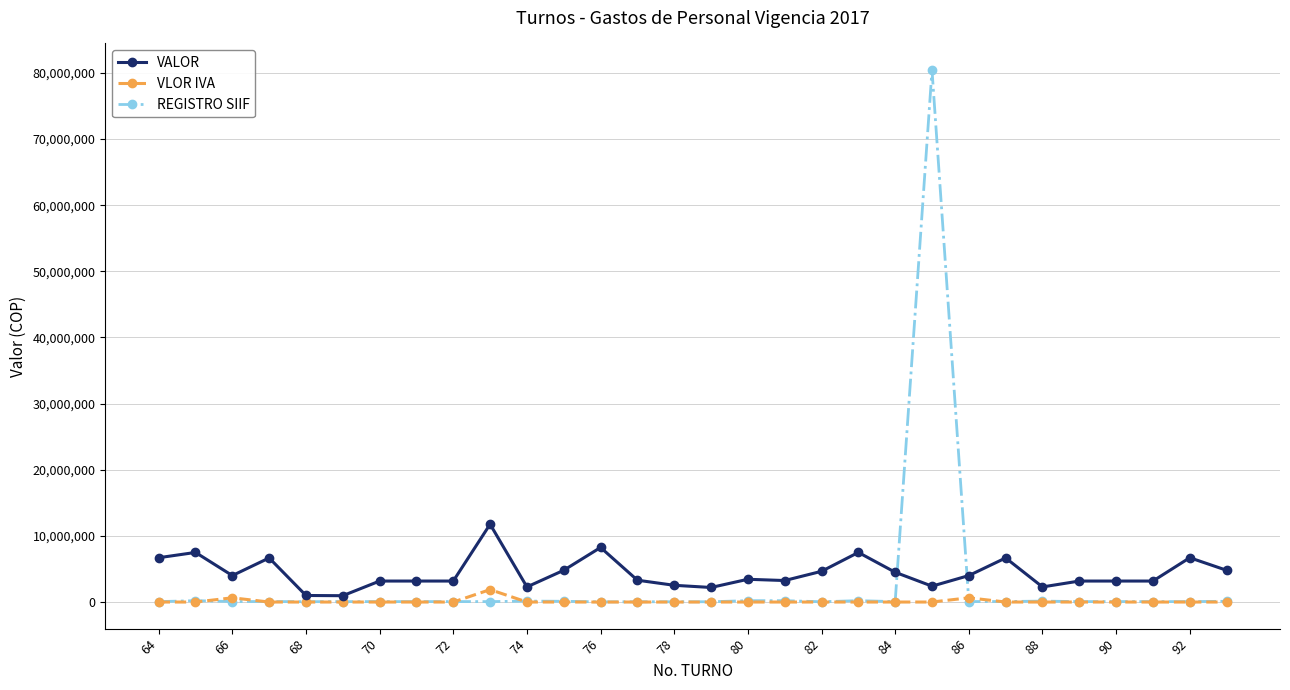

True or false: VALOR has more than 2 interior local peaks.

True